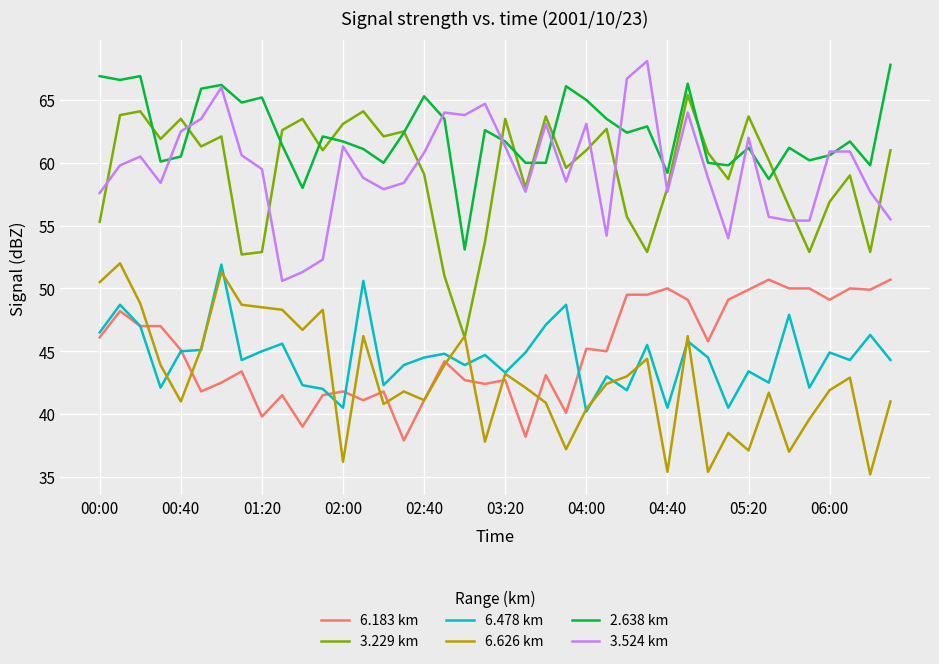

What is the difference between the maximum and minimum values in the 6.626 km series?

16.8